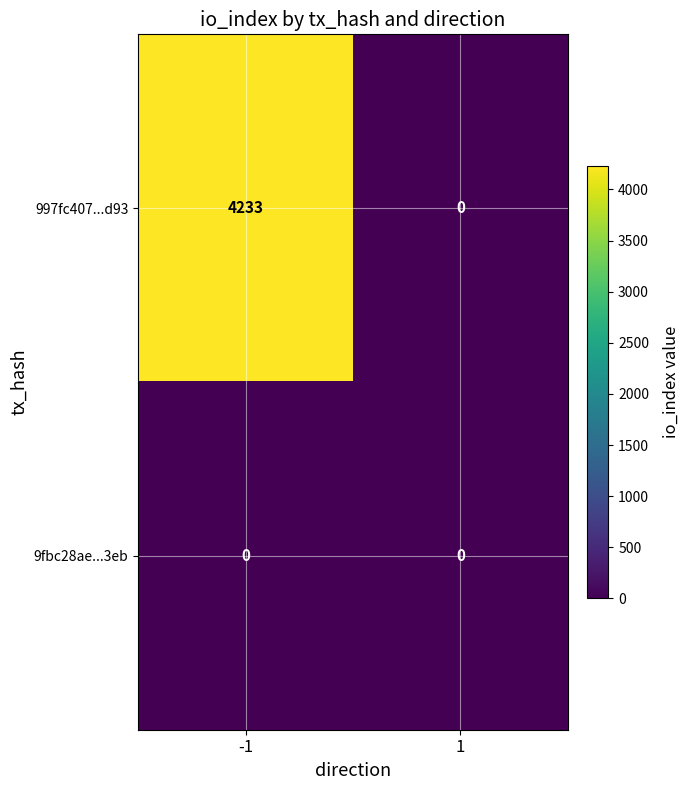

Reading right to left, extract all data points from this chart.

997fc407...d93: 0	4233
9fbc28ae...3eb: 0	0